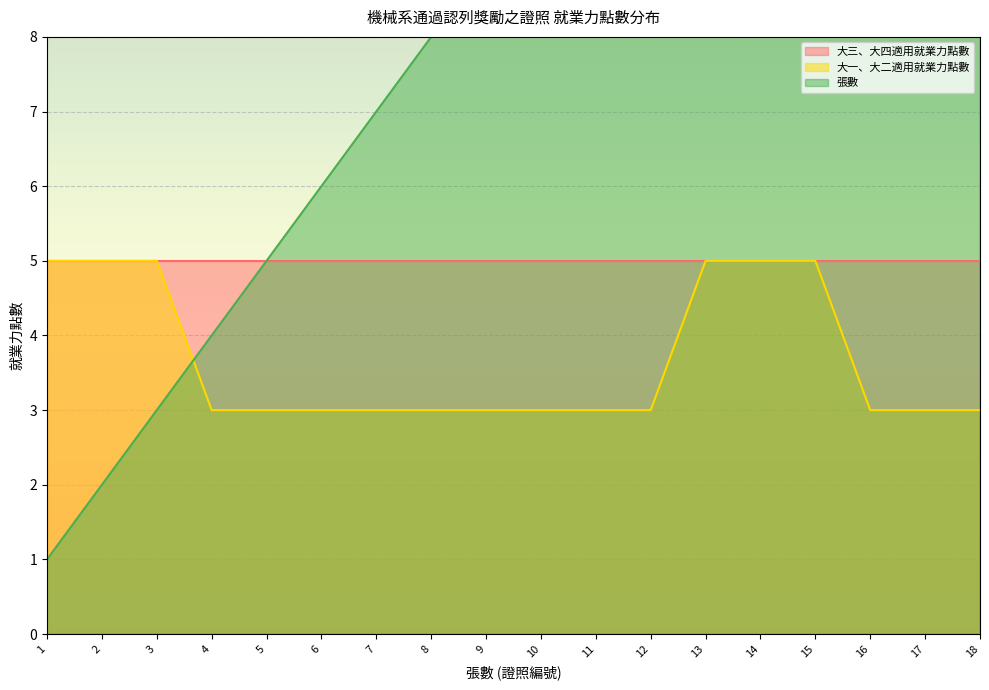

What is the value of the 張數 point at the 3rd from the left?

3